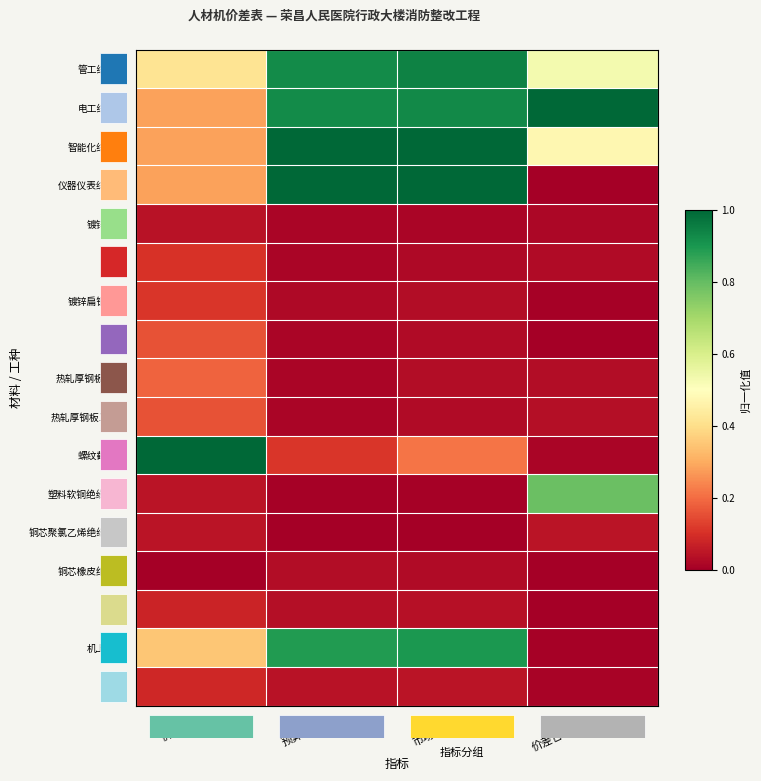

Which series has the largest total across all categories?

电工综合工